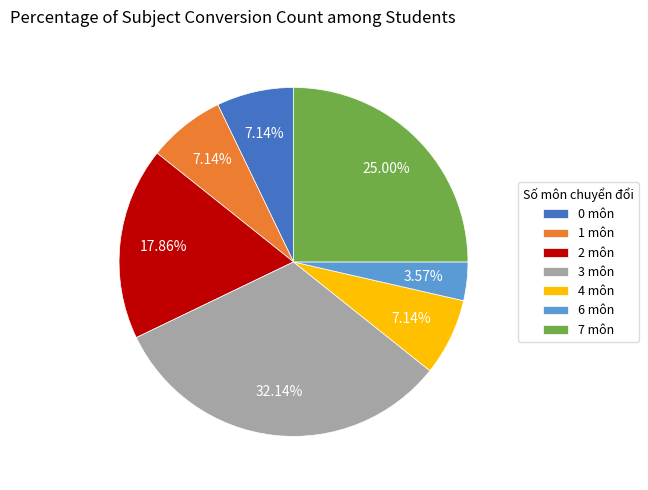

To the nearest percent, what is the difference between the largest and smallest slice percentages?

29%